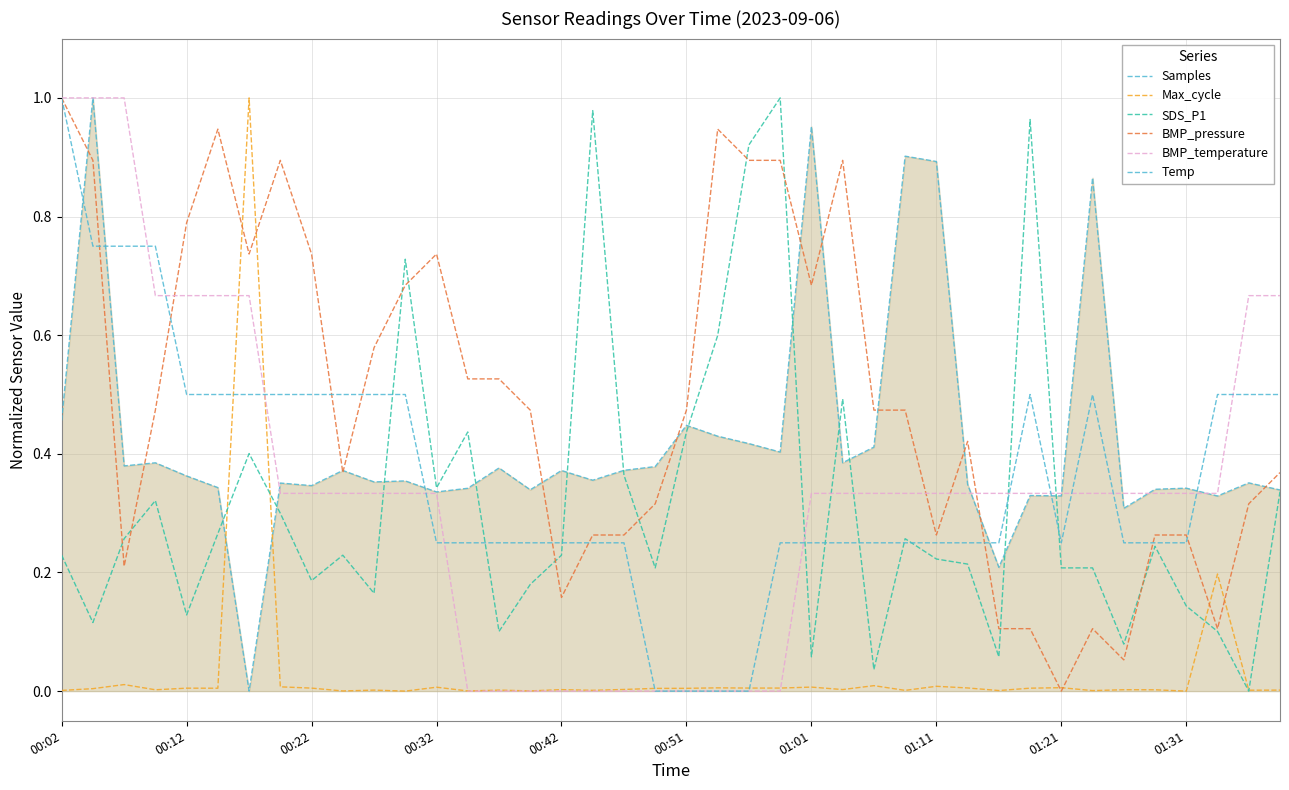

What is the value of the BMP_pressure point at the 11th from the left?

0.6